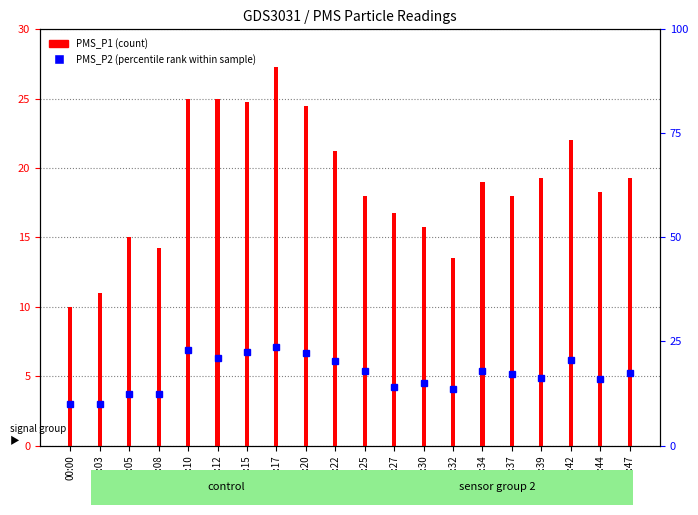

List the series in order of their peak value, lowest first.

PMS_P2 (percentile rank within sample), PMS_P1 (count)